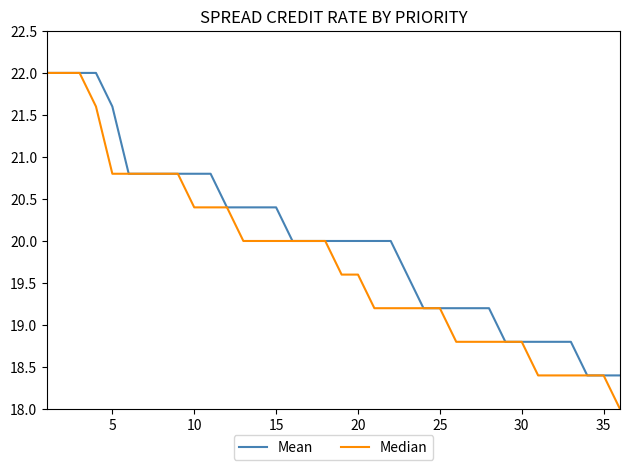

What is the difference between the maximum and second lowest values in the Mean series?

3.6